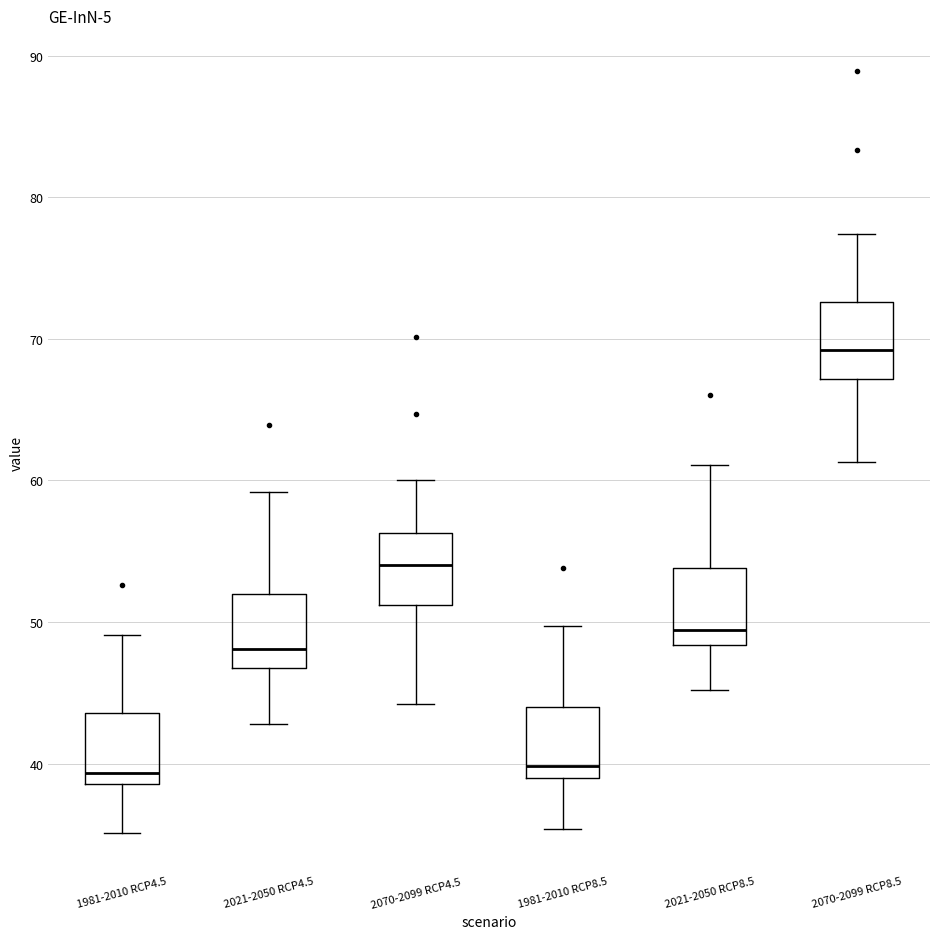

Reading left to right, read every box against the y-axis: the position of its median line, the range the box covers, and the ends of its whiskers. The values are not printed on the chart, so give them approximately, as read against the axis.

1981-2010 RCP4.5: median 39 (just above the box's lower edge), box 39 to 44, whiskers 35 to 49
2021-2050 RCP4.5: median 48, box 47 to 52, whiskers 43 to 59
2070-2099 RCP4.5: median 54, box 51 to 56, whiskers 44 to 60
1981-2010 RCP8.5: median 40, box 39 to 44, whiskers 35 to 50
2021-2050 RCP8.5: median 49, box 48 to 54, whiskers 45 to 61
2070-2099 RCP8.5: median 69, box 67 to 73, whiskers 61 to 77